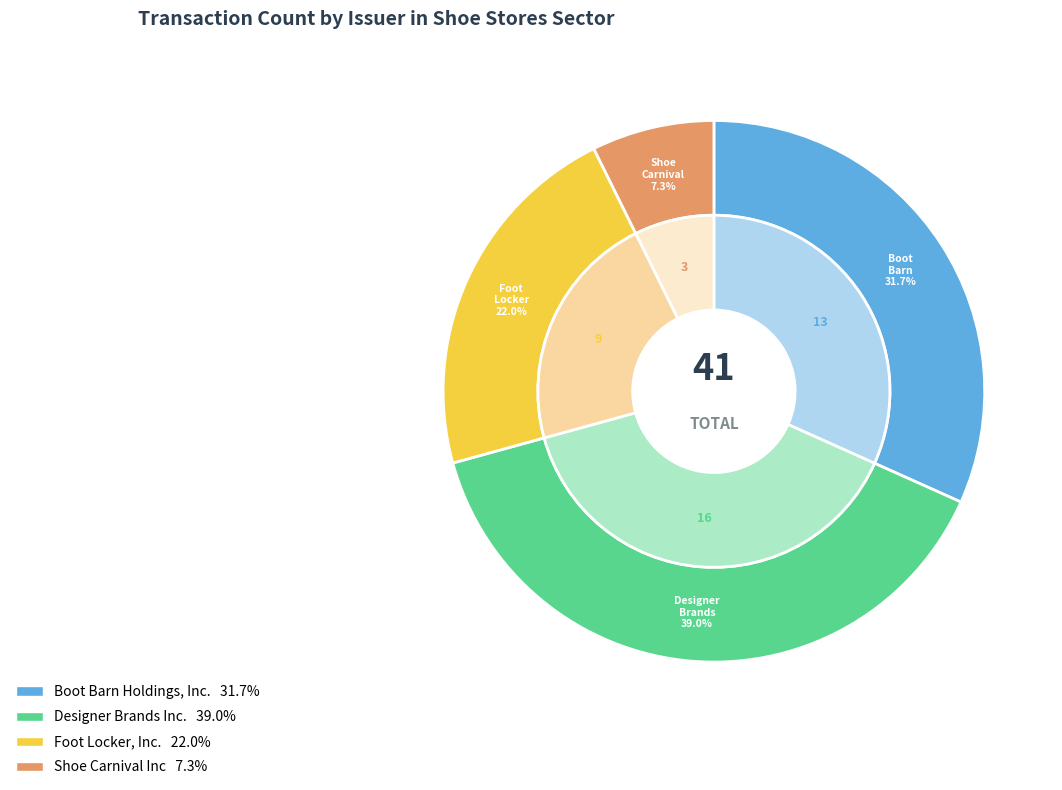

Does any single category account for the majority?

No